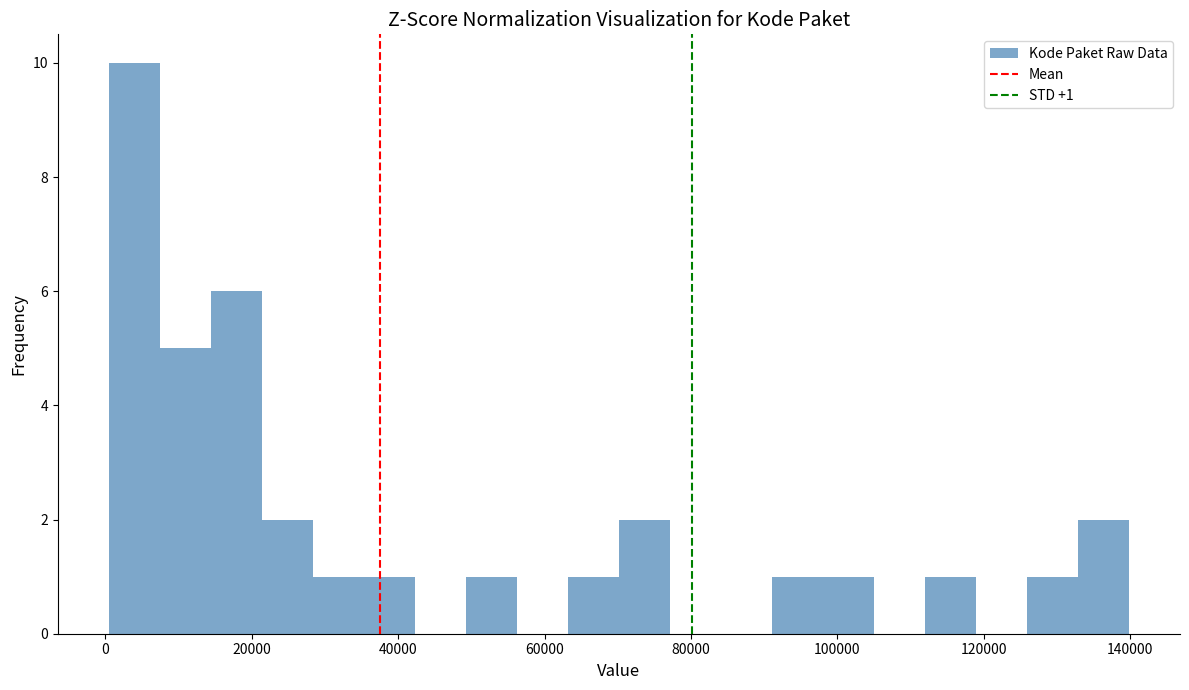

Read against the x-axis, roughly where is the centre of the tallest bar?

4000